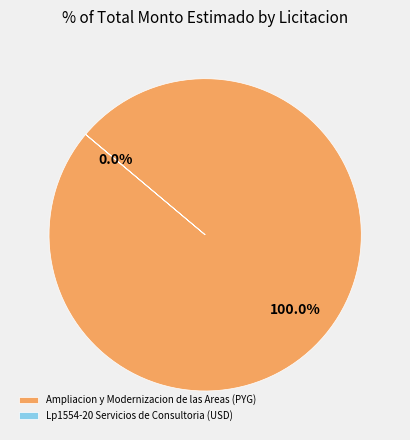

To the nearest percent, what portion does Ampliacion y Modernizacion de las Areas (PYG) represent?

100%